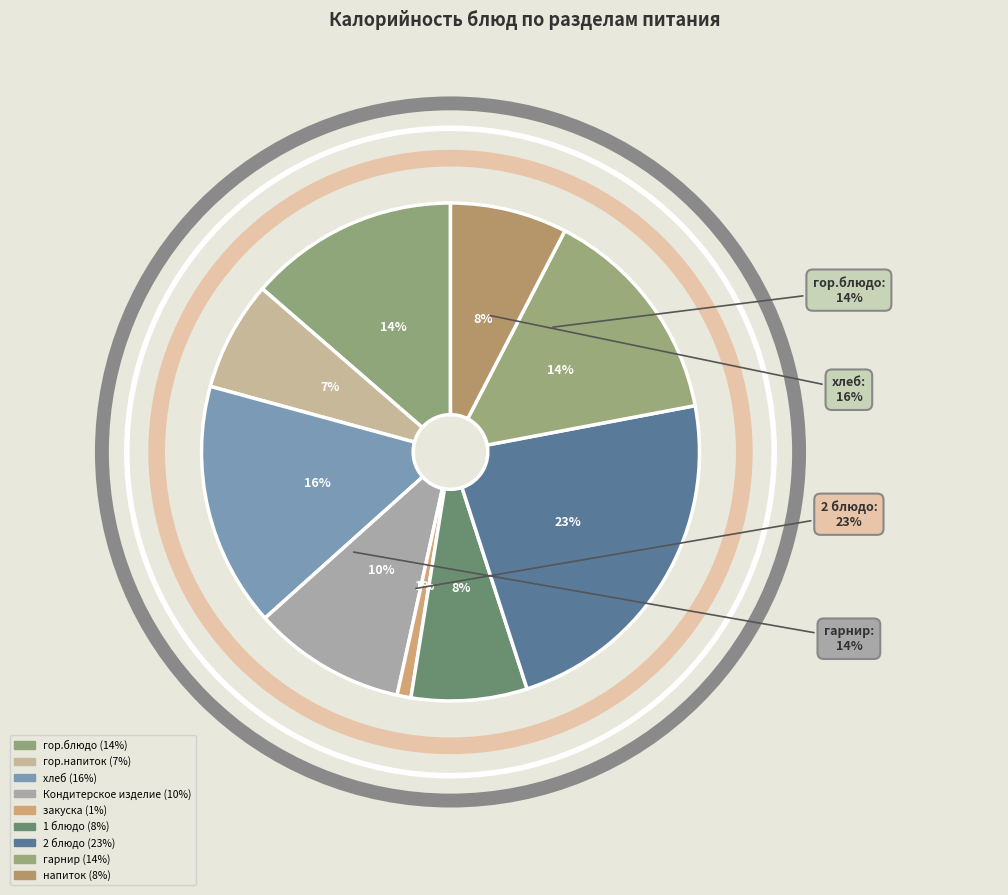

To the nearest percent, what is the difference between the гор.блюдо and гор.напиток slice percentages?

7%